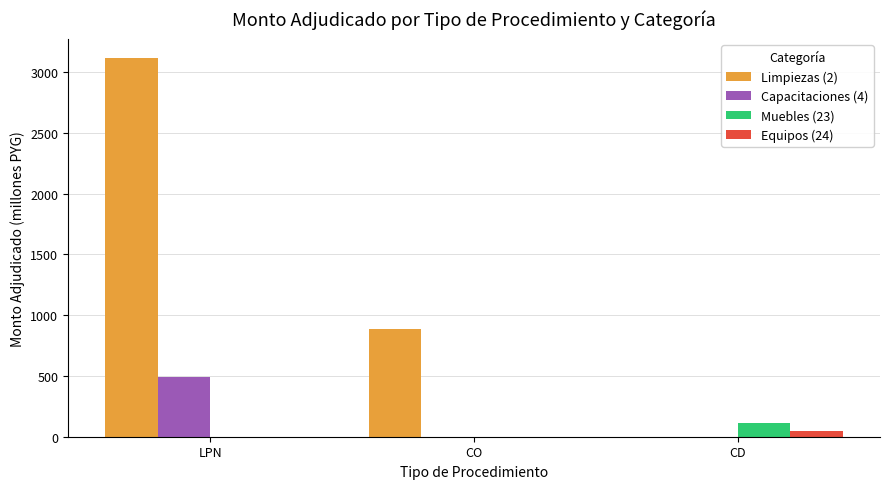

How many groups of bars are there?

3